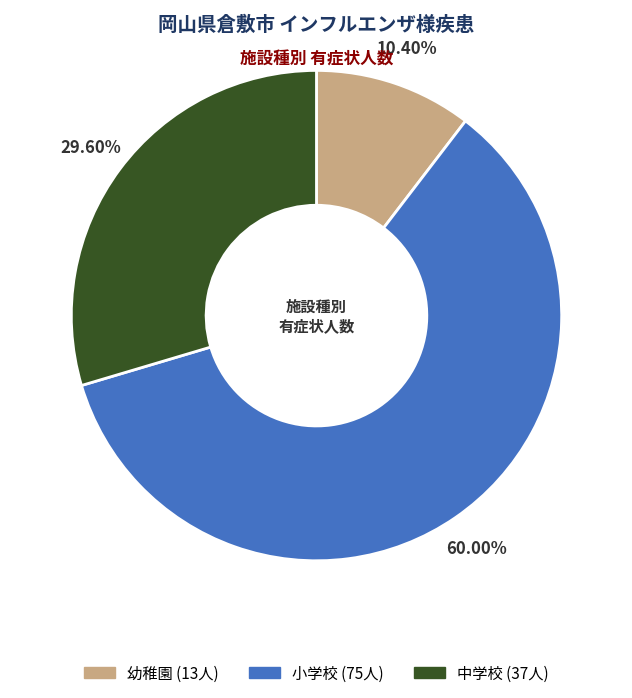

Between 小学校 and 幼稚園, which is larger?

小学校